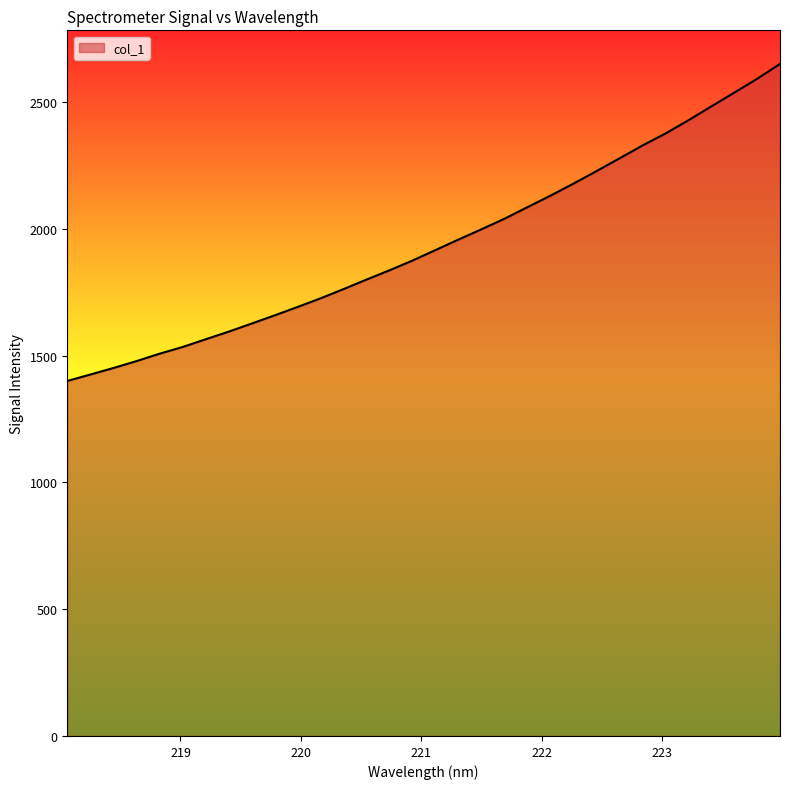

What is the smallest value displayed?

1400.2